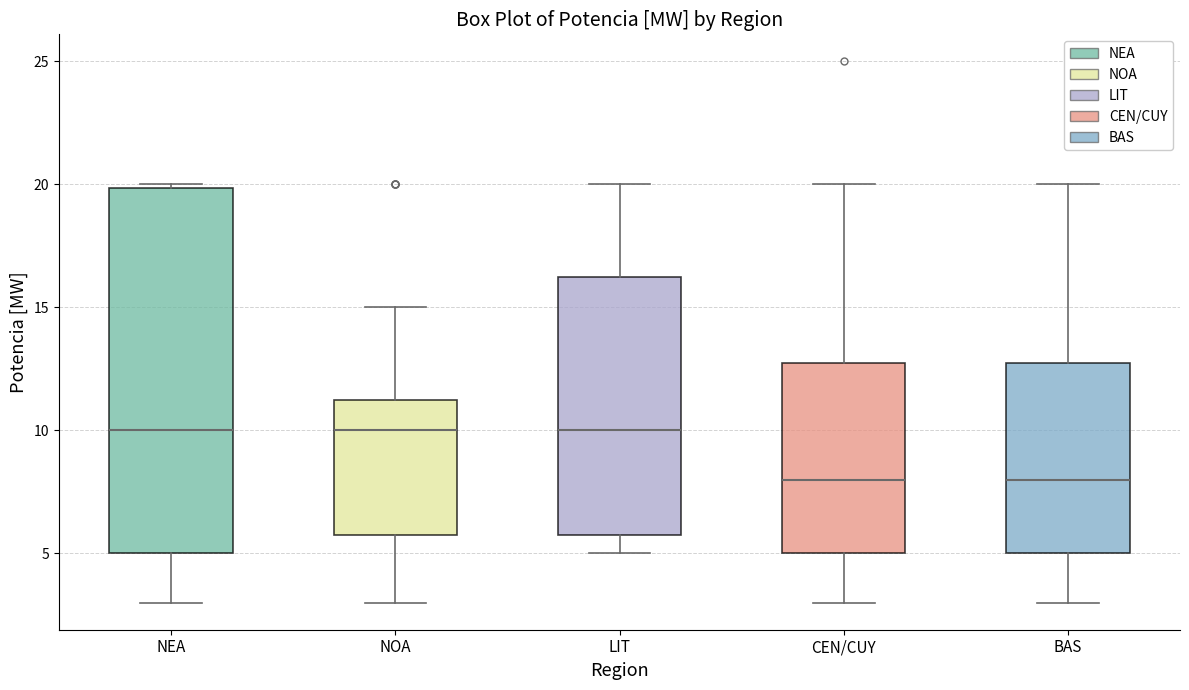

Reading left to right, transcribe this box plot: for each box, give where its median line is, the range the box spans, and where its two whiskers end, as read against the y-axis. The values are not printed on the chart, so give them approximately, as read against the axis.

NEA: median 10.0, box 5.0 to 20.0, whiskers 3.0 to 20.0
NOA: median 10.0, box 6.0 to 11.5, whiskers 3.0 to 15.0
LIT: median 10.0, box 6.0 to 16.5, whiskers 5.0 to 20.0
CEN/CUY: median 8.0, box 5.0 to 13.0, whiskers 3.0 to 20.0
BAS: median 8.0, box 5.0 to 13.0, whiskers 3.0 to 20.0